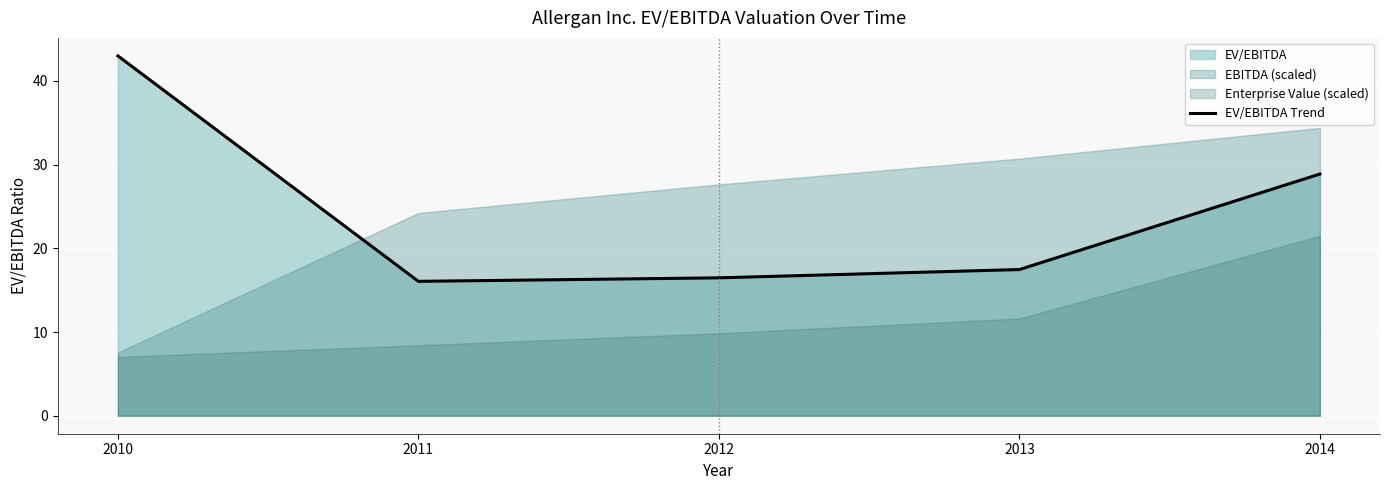

What is the sum of all values?

121.8